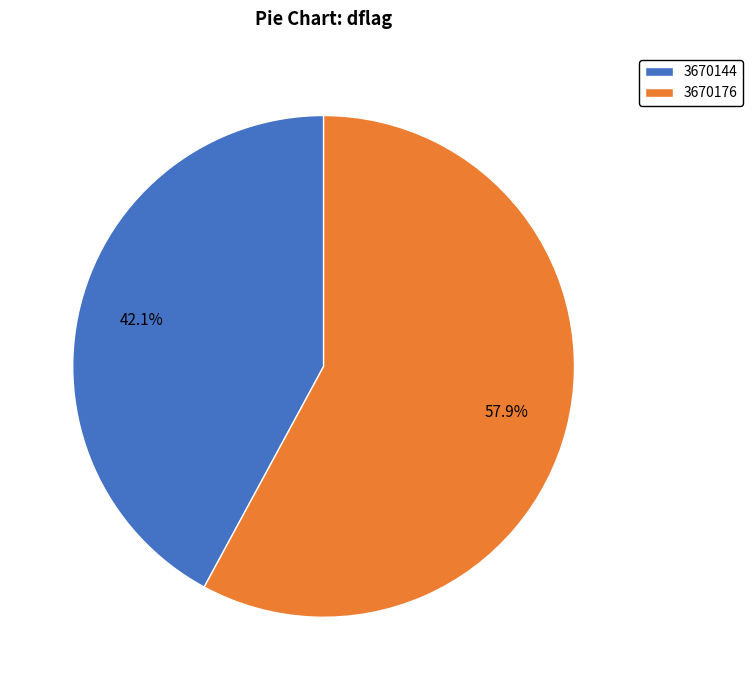

Is it true that 3670144 is 42% of the pie?

True